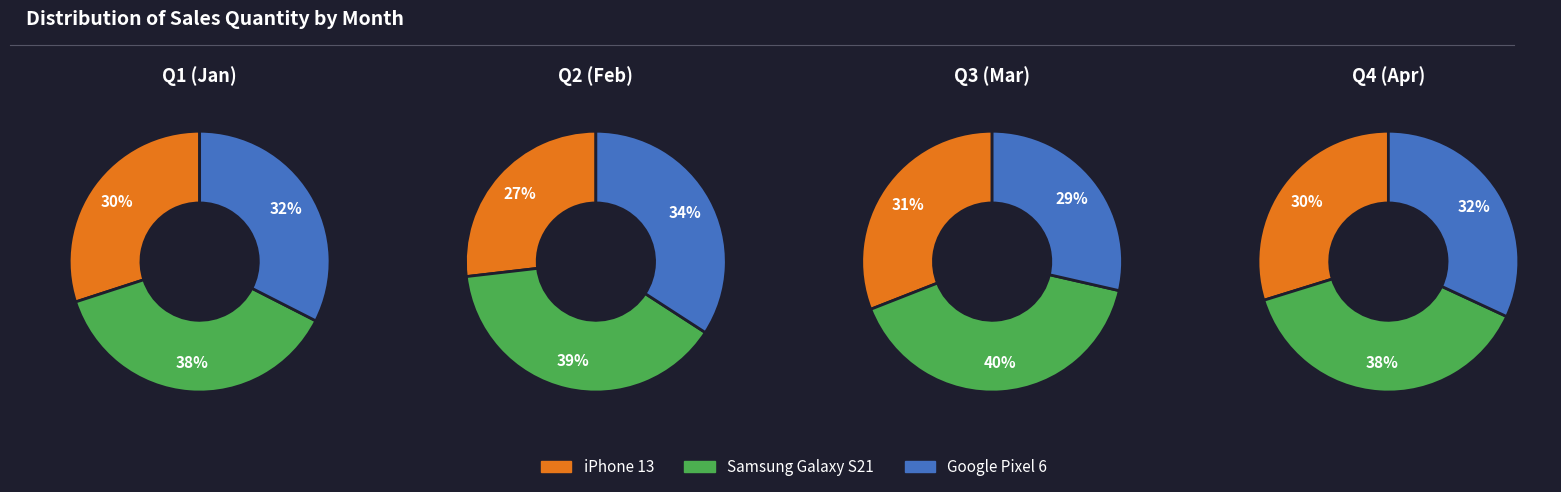

The 1 slice represents 20% of the pie. True or false?

False